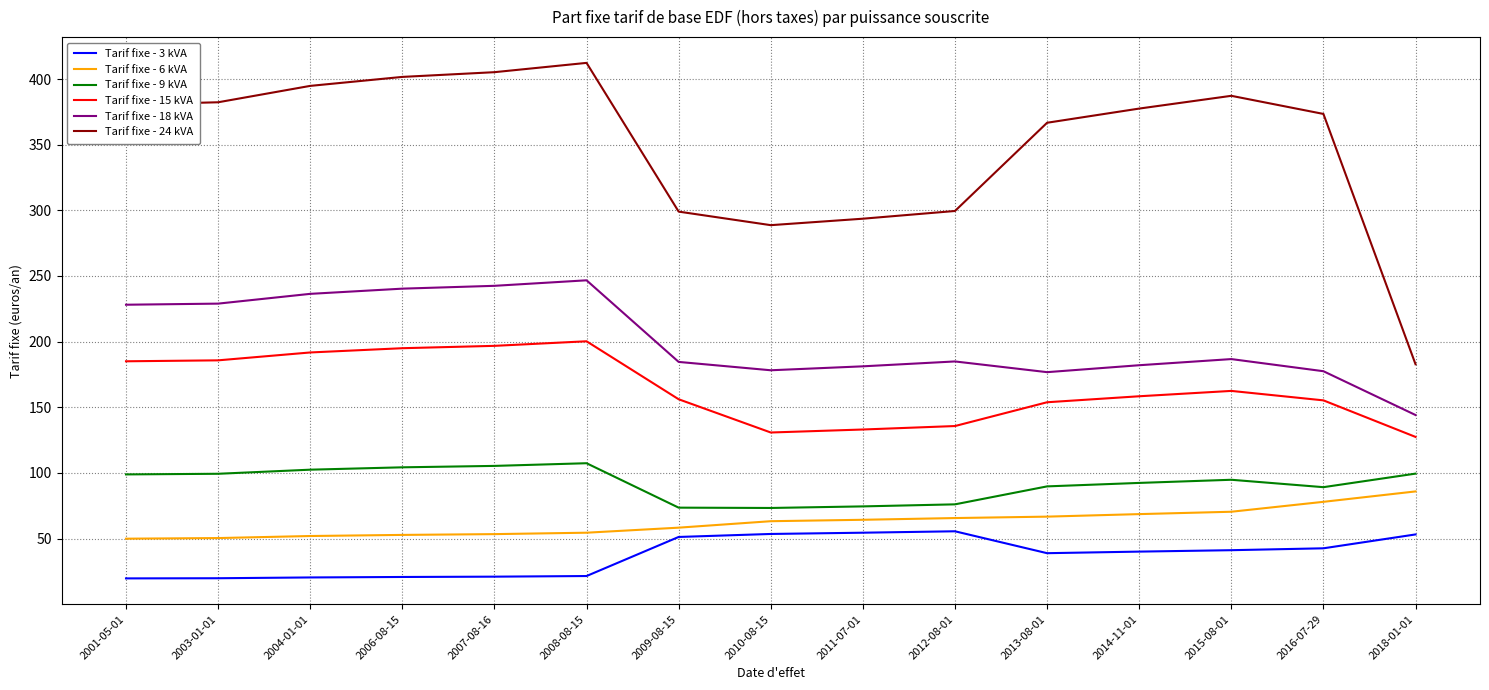

What are all the series names shown in the legend?

Tarif fixe - 3 kVA, Tarif fixe - 6 kVA, Tarif fixe - 9 kVA, Tarif fixe - 15 kVA, Tarif fixe - 18 kVA, Tarif fixe - 24 kVA